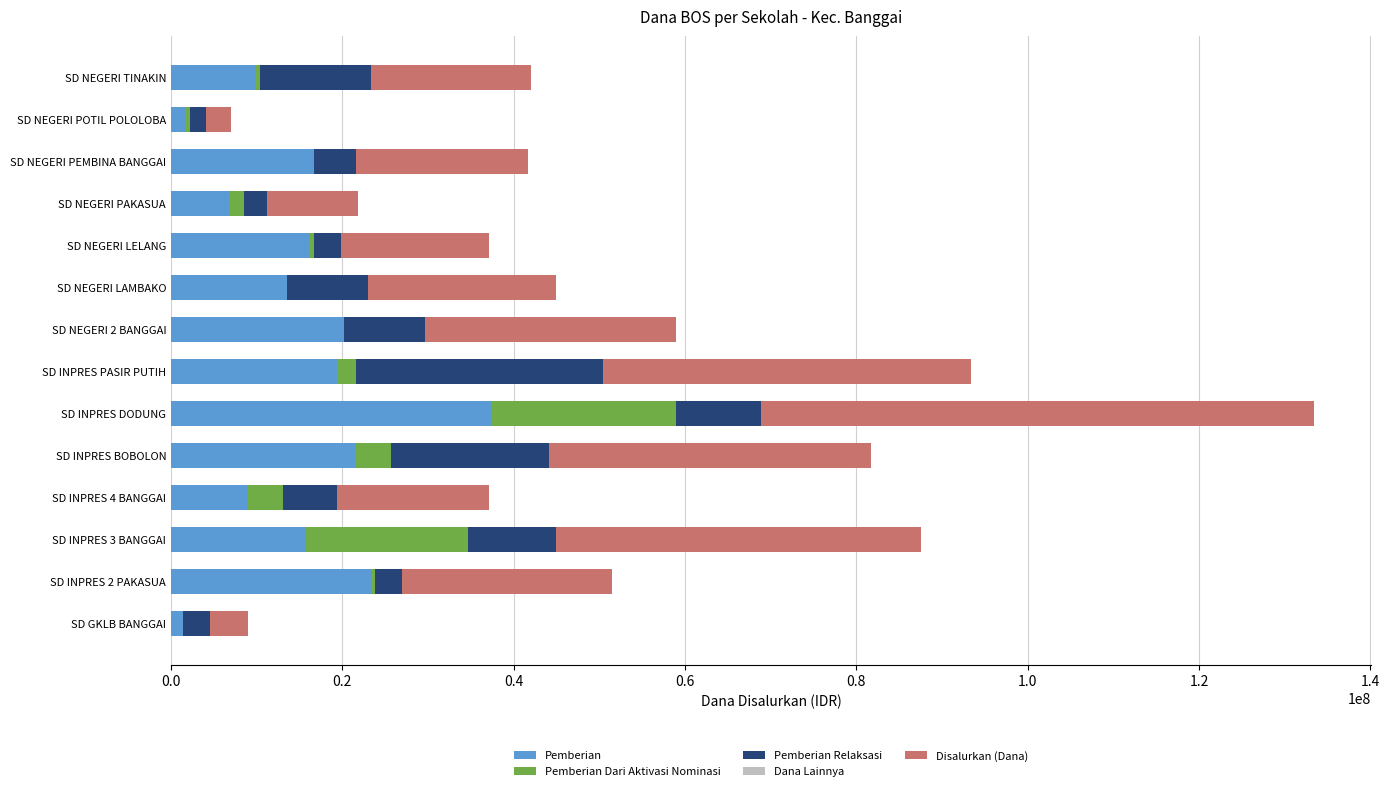

Which category has the highest value in the Pemberian series?

SD INPRES DODUNG